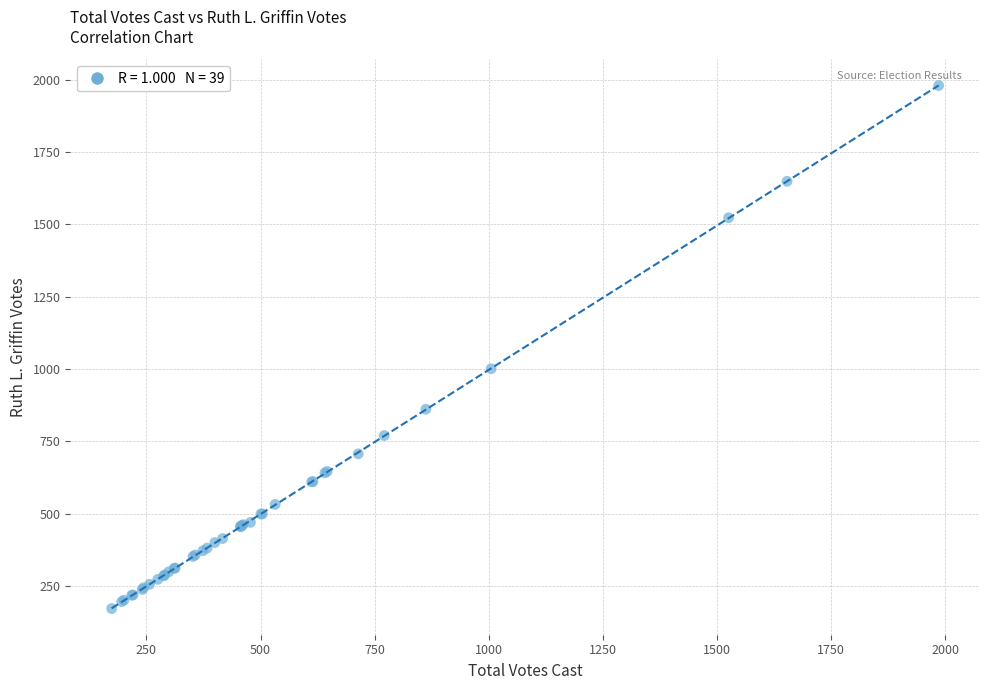

What Y value in the scatter plot is closest to 1076?

1001